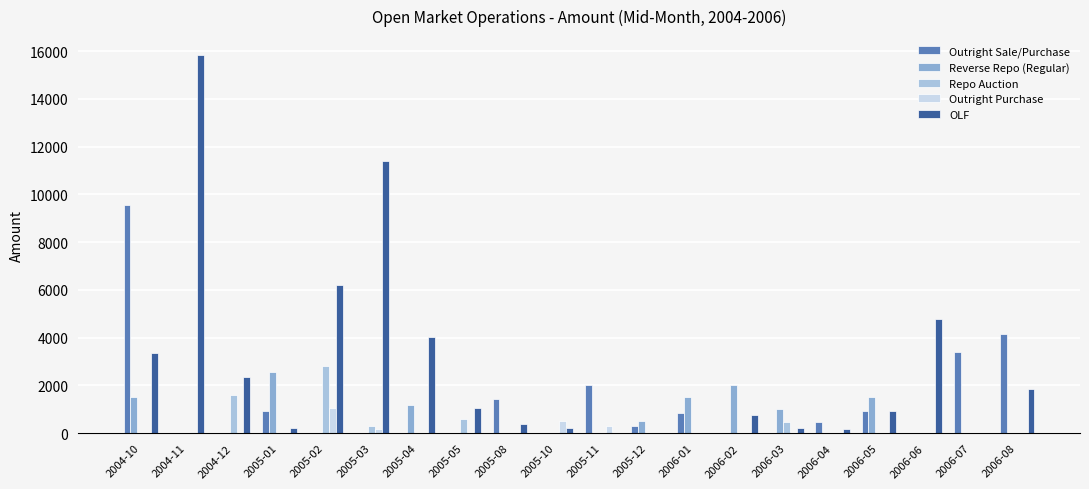

Read the Outright Sale/Purchase value at 2005-12.

300.0